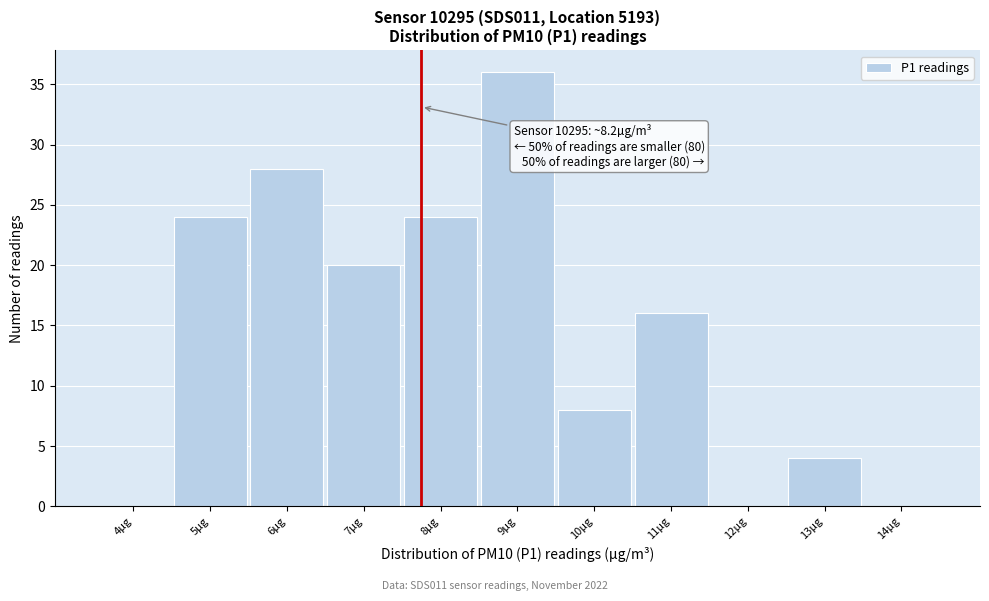

Reading left to right, list all the values displayed in this chart.

4µg=0	5µg=24	6µg=28	7µg=20	8µg=24	9µg=36	10µg=8	11µg=16	12µg=0	13µg=4	14µg=0